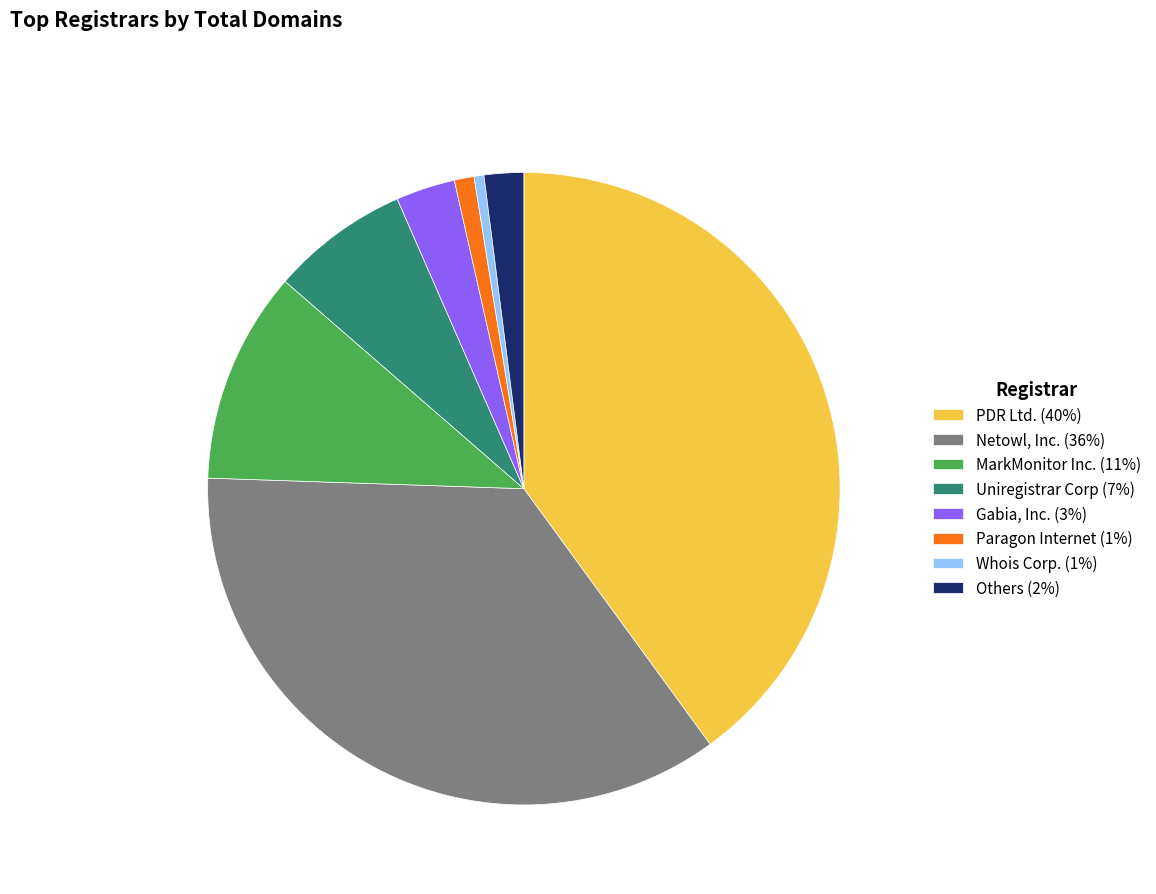

Do PDR Ltd. (40%) and Paragon Internet (1%) together represent more than half of the pie?

No